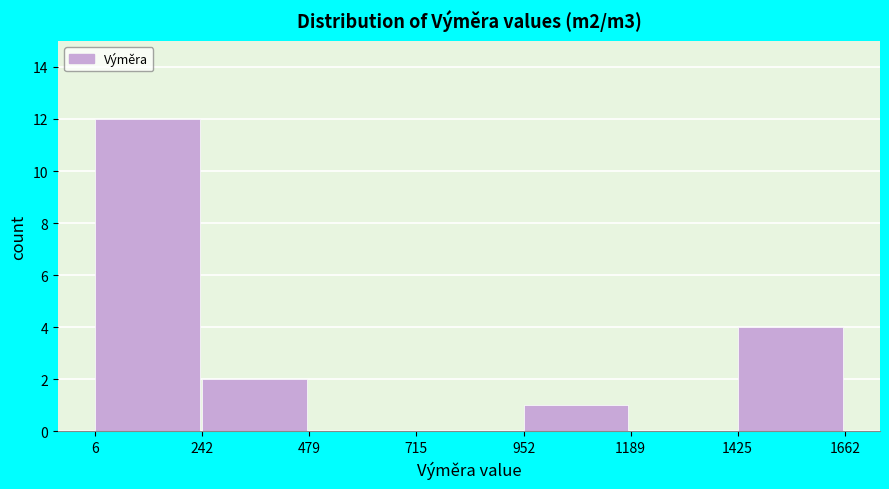

Which range on the x-axis has the tallest bar?

6 to 242